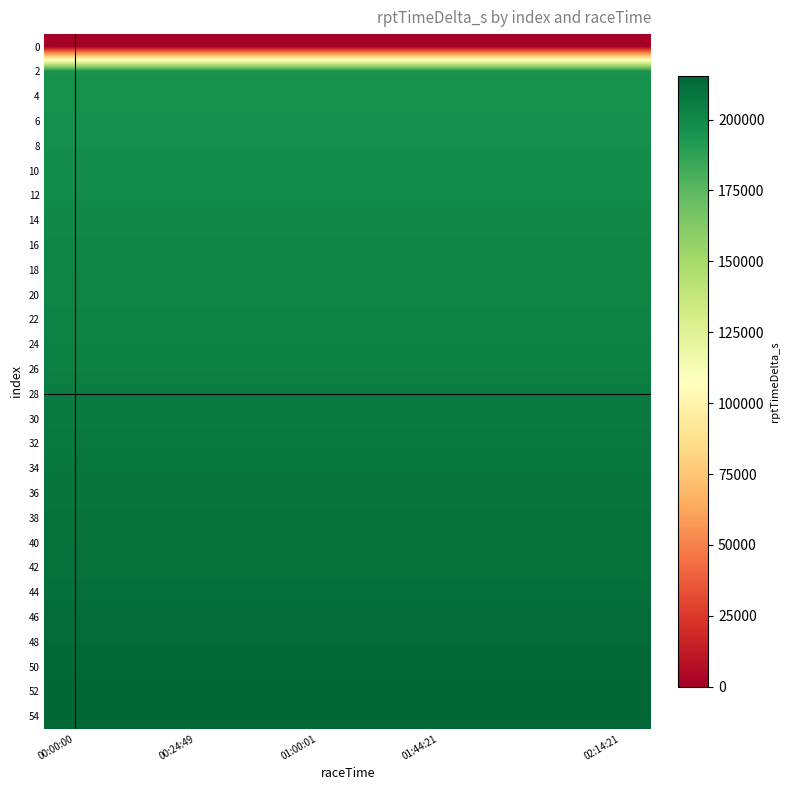

At which category does the chart reach its peak across all series?

00:00:00